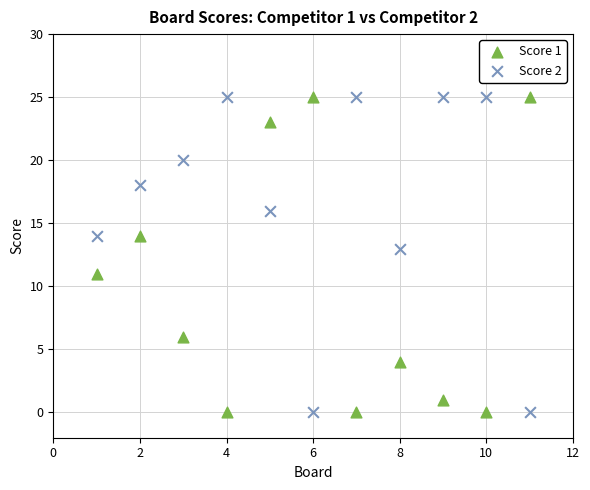

What is the X range (max minus min) for the scatter plot?

10